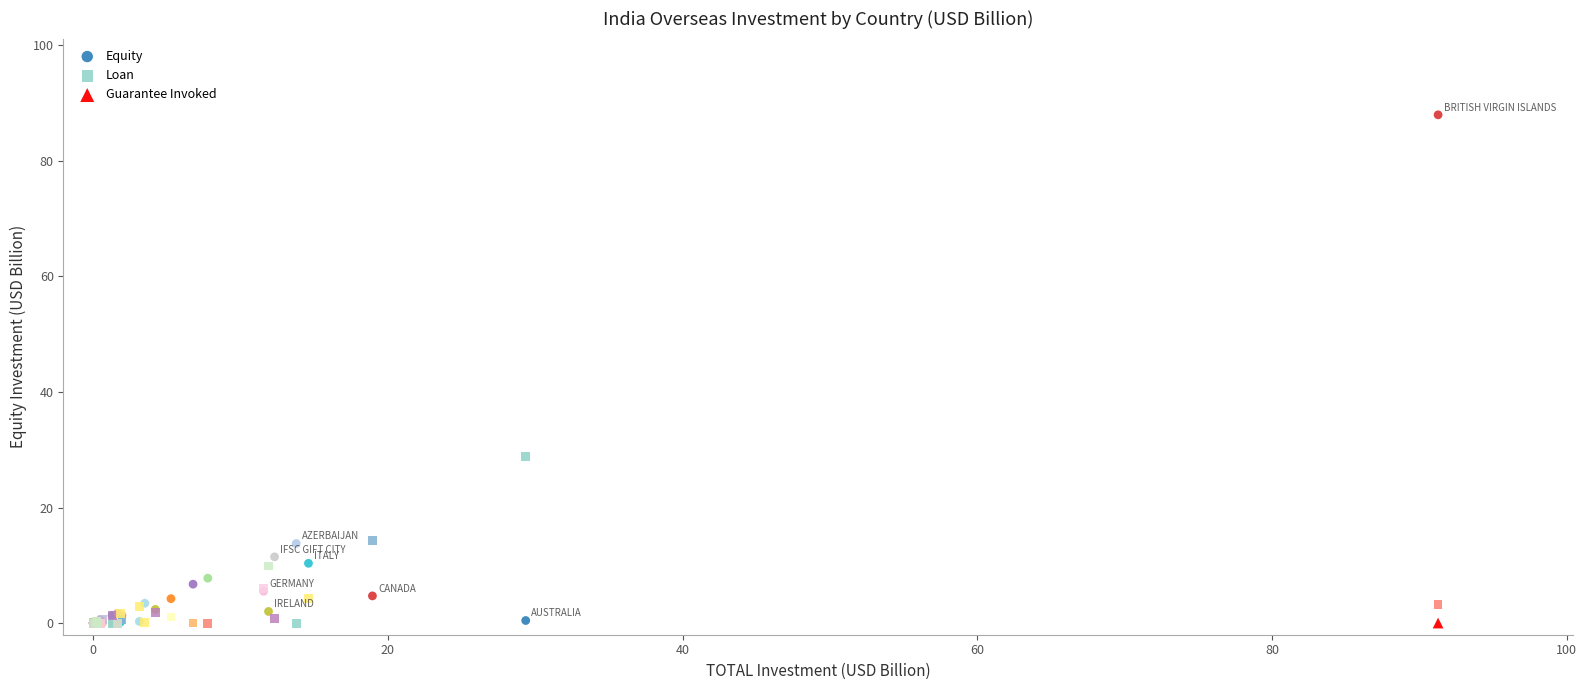

What are all the series names shown in the legend?

Equity, Loan, Guarantee Invoked